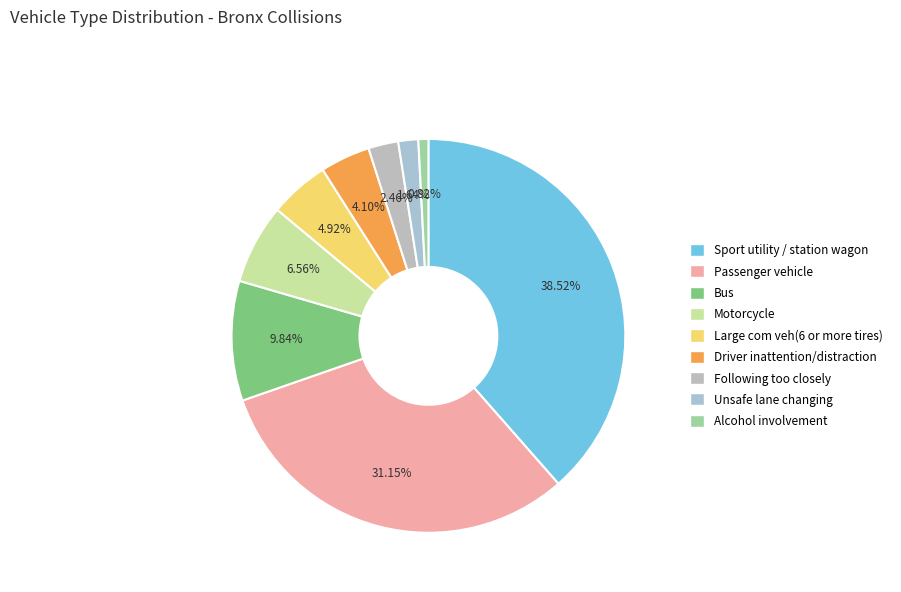

How many slices are in this pie chart?

9